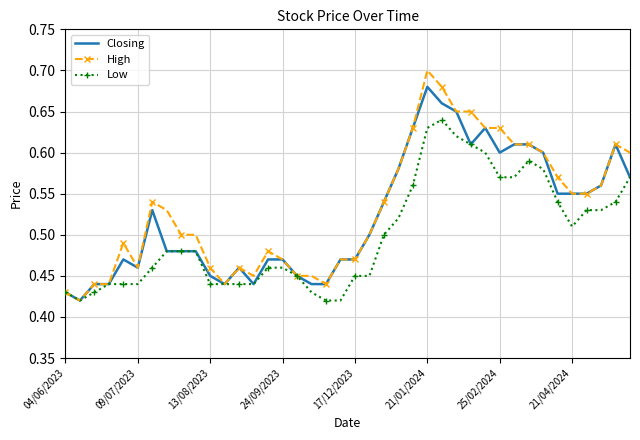

Which series has the largest range (max minus min)?

High